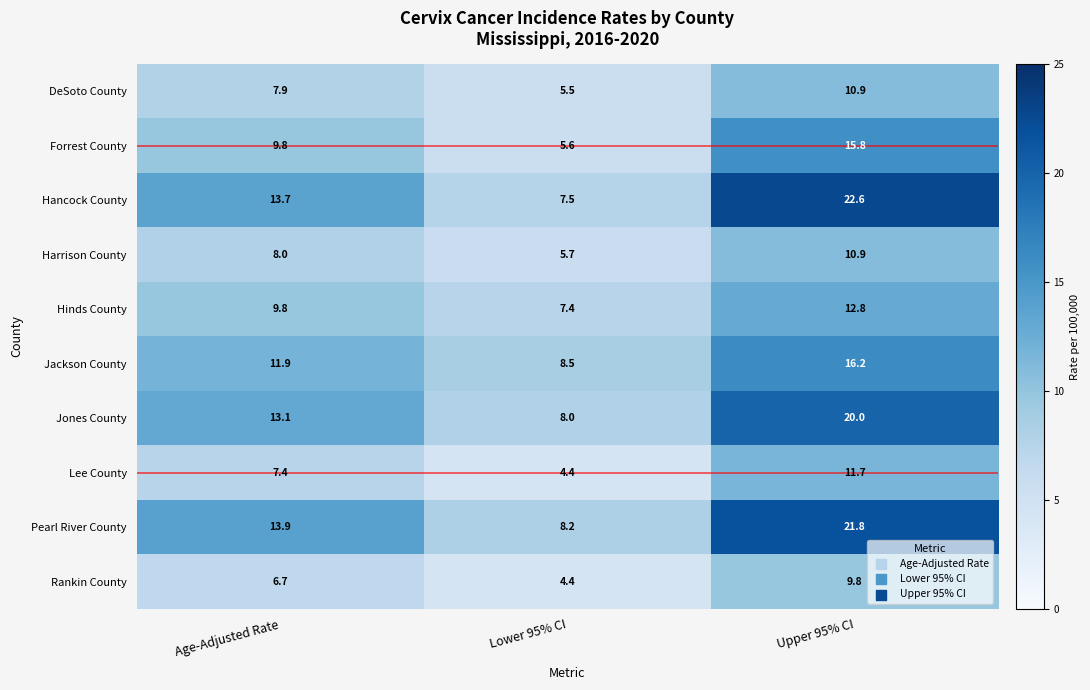

What is the difference between the maximum and minimum values in the Jackson County series?

7.7